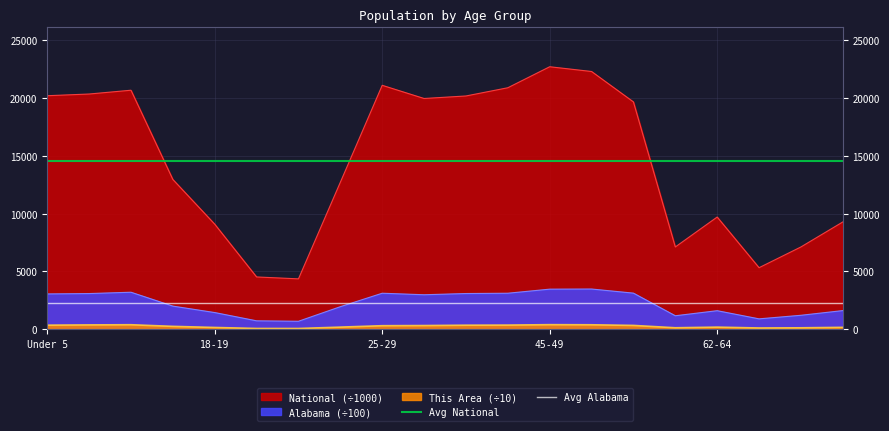

True or false: This Area (÷10) and National (÷1000) intersect in this chart.

False